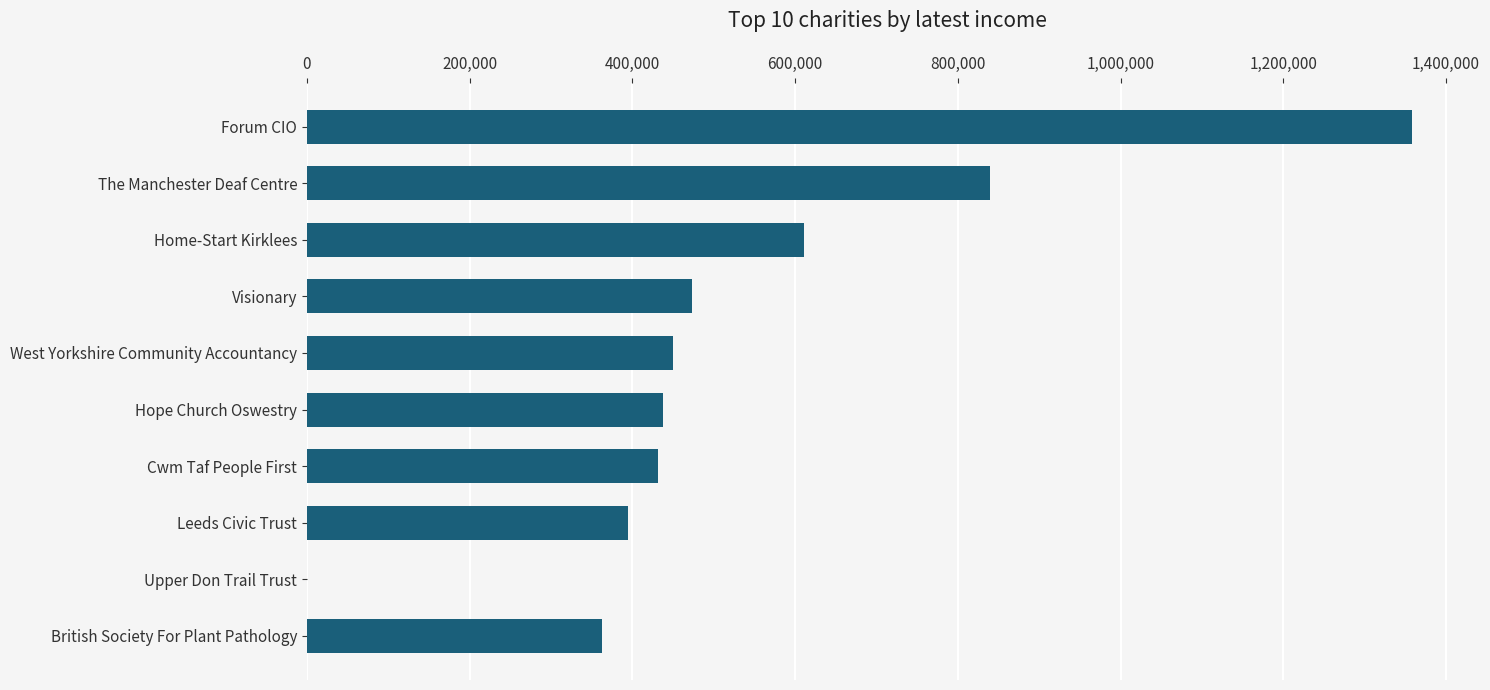

Count the number of data series in this chart.

1